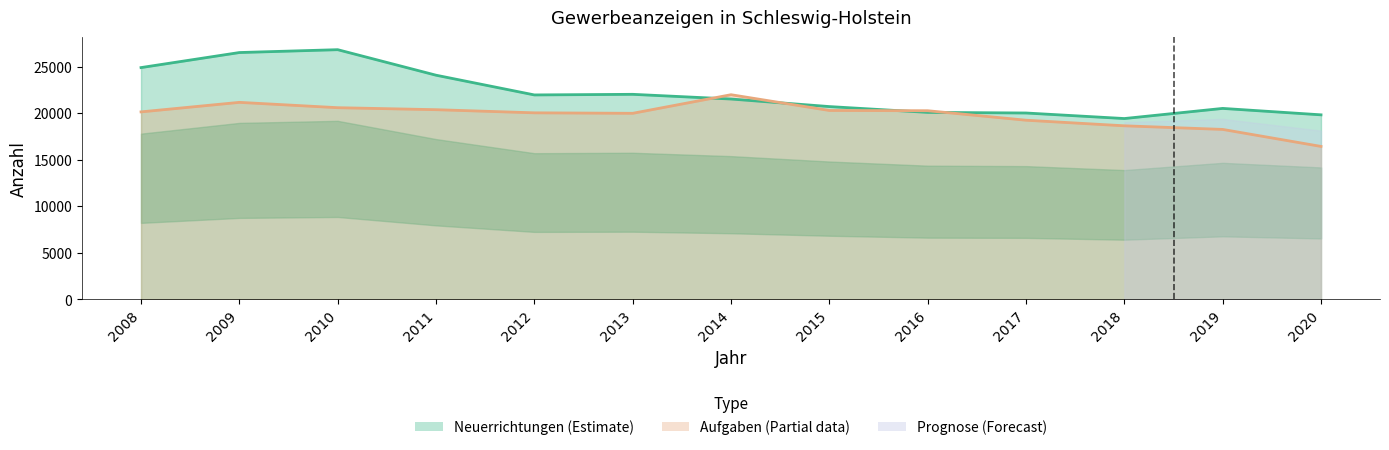

Where is the first local minimum for Neuerrichtungen?

2012